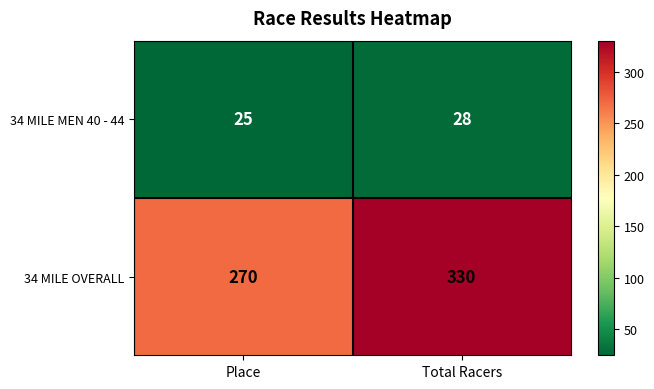

The 34 MILE OVERALL series shows 270 at Place. True or false?

True